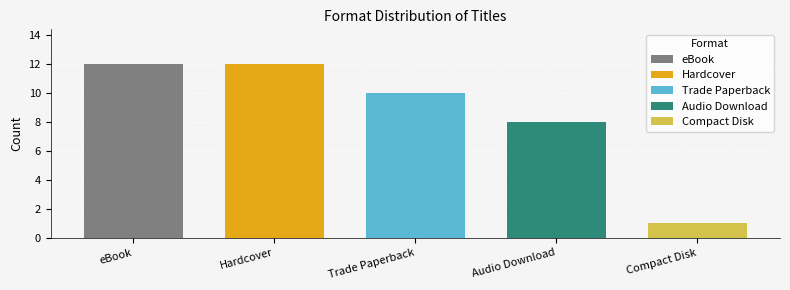

What is the label of the 4th bar from the right?

Hardcover